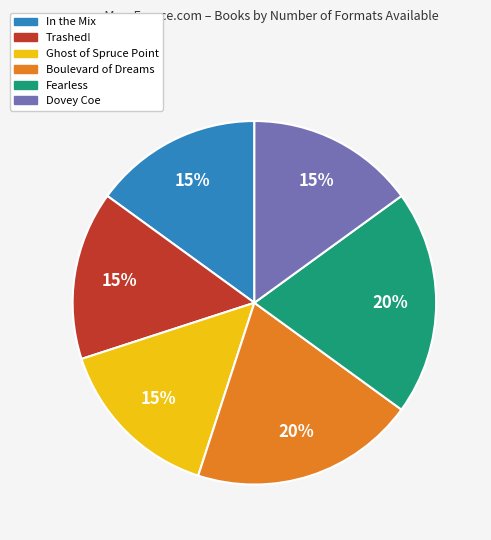

Is Fearless the majority of the pie?

No